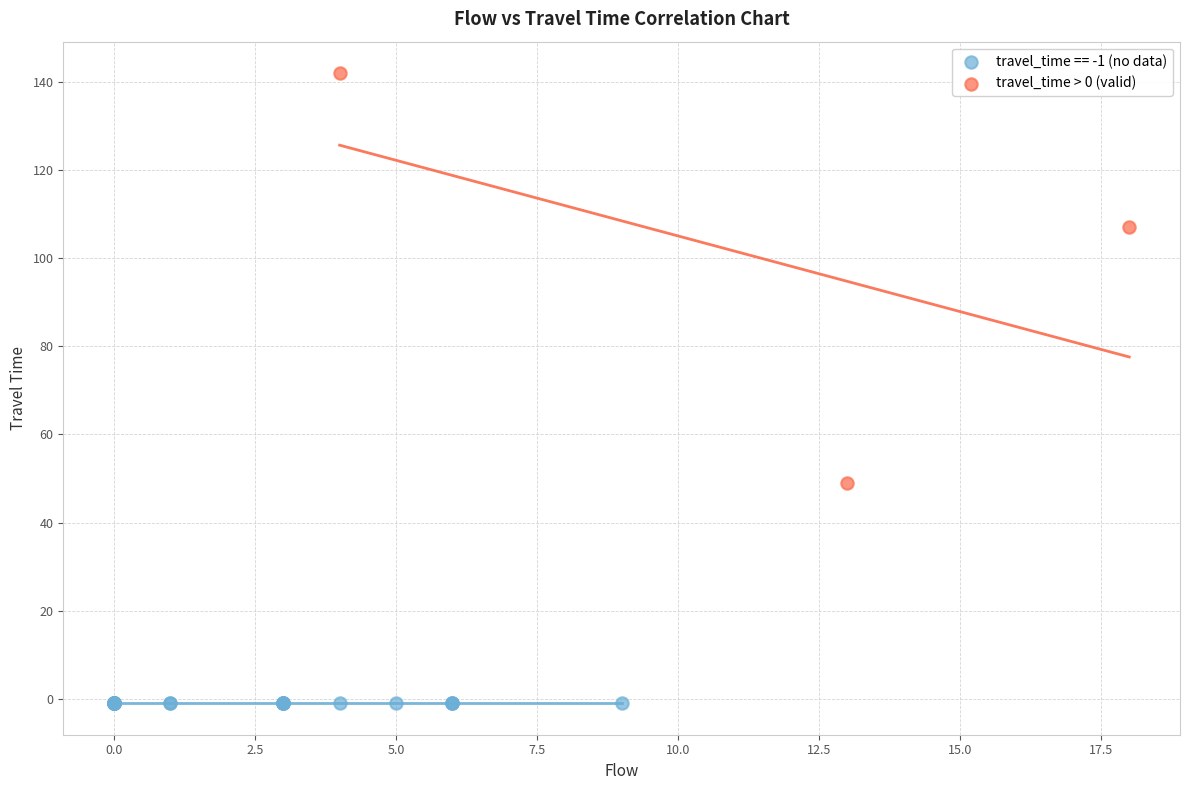

Which series reaches the maximum Y coordinate?

travel_time > 0 (valid)